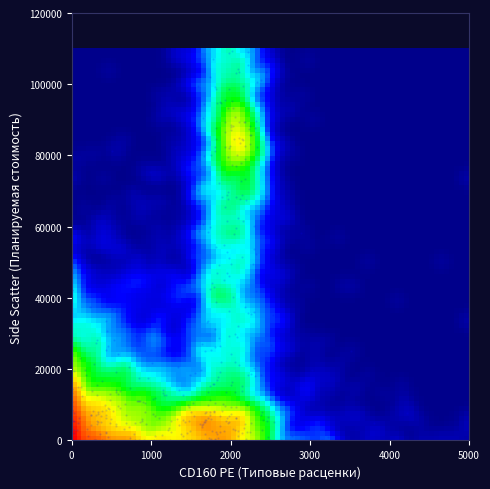

What is the range of X values (max minus min)?

4224.1